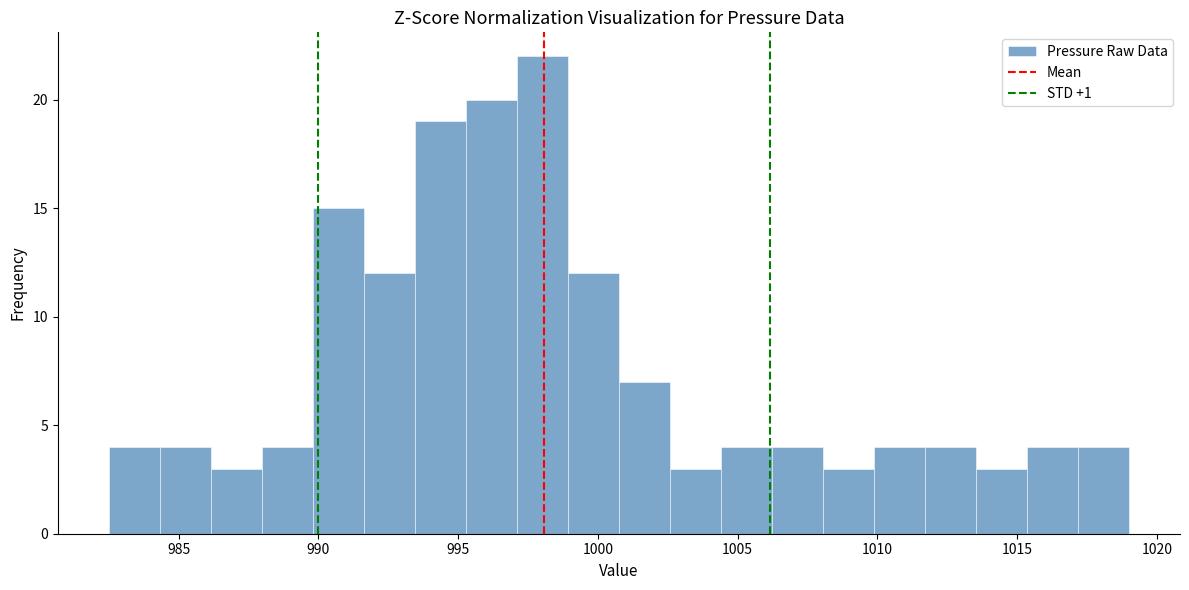

Read against the x-axis, roughly where is the centre of the tallest bar?

998.0